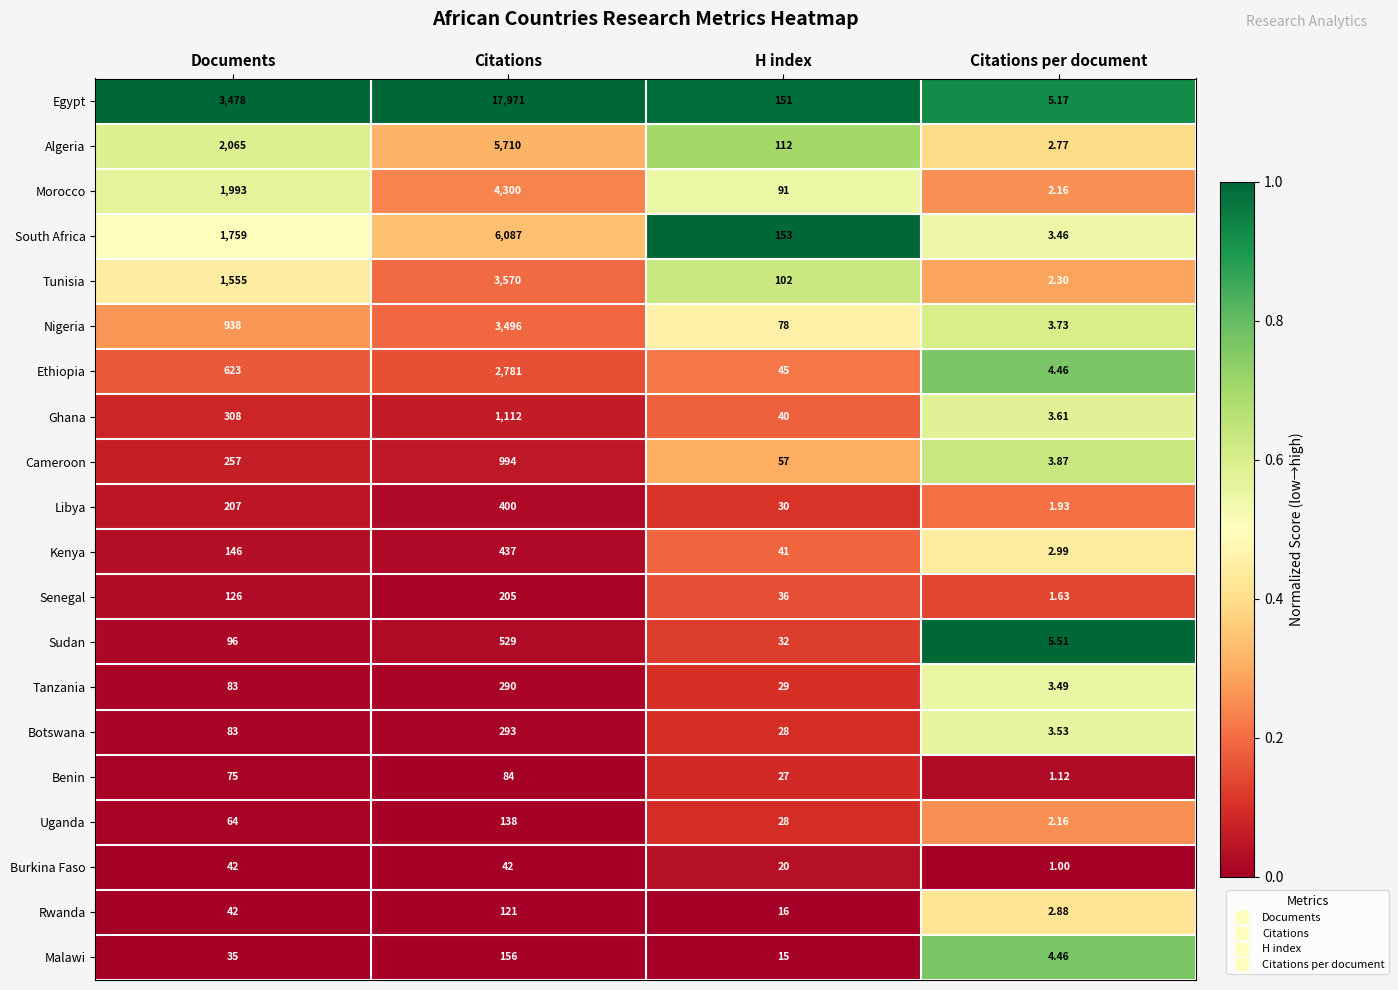

List the labels in order of Tanzania value, smallest first.

Citations per document, H index, Documents, Citations